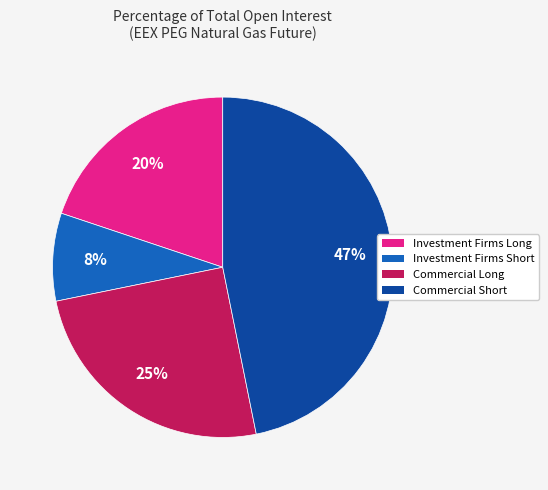

To the nearest percent, what percentage of the pie is Commercial Long?

25%